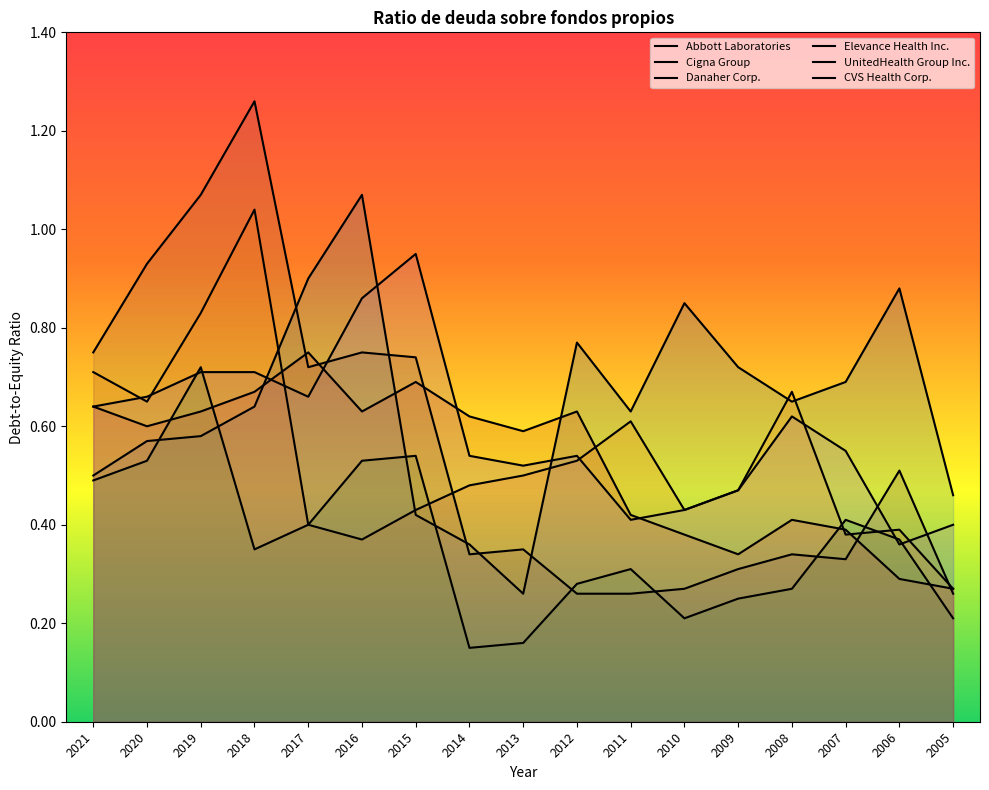

Which category has the lowest value in the Danaher Corp. series?

2014